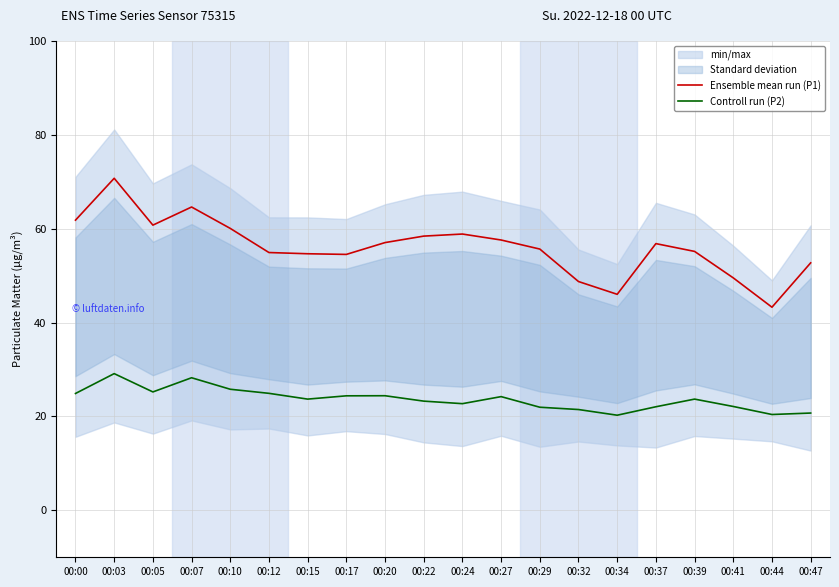

List the series in order of their overall mean, lowest first.

Controll run (P2), Ensemble mean run (P1)